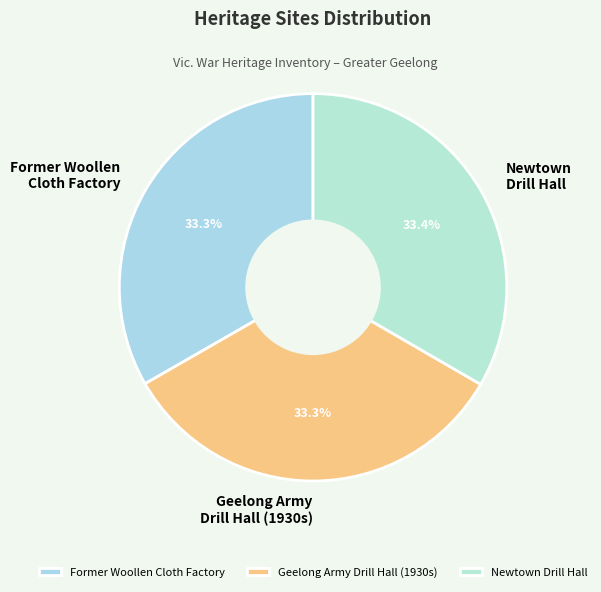

To the nearest percent, what is the average slice percentage?

33%